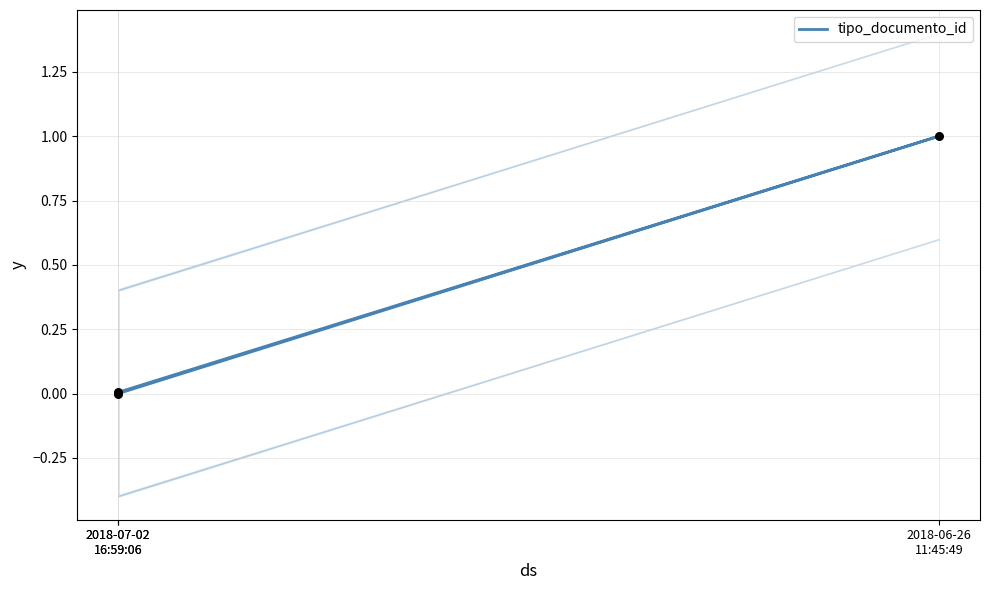

Between 2018-07-02
16:59:06 and 2018-06-26
11:45:49, which is larger?

2018-06-26
11:45:49